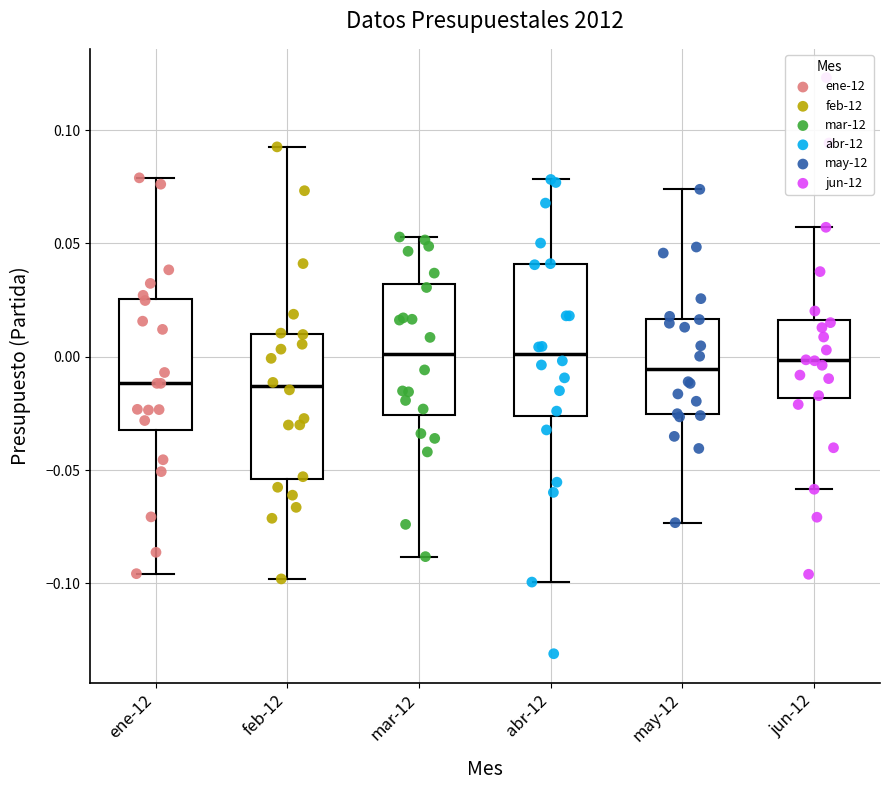

Where is the lower edge of the box for jun-12 on the y-axis? The values are not printed on the chart, so give them approximately, as read against the axis.

-0.020